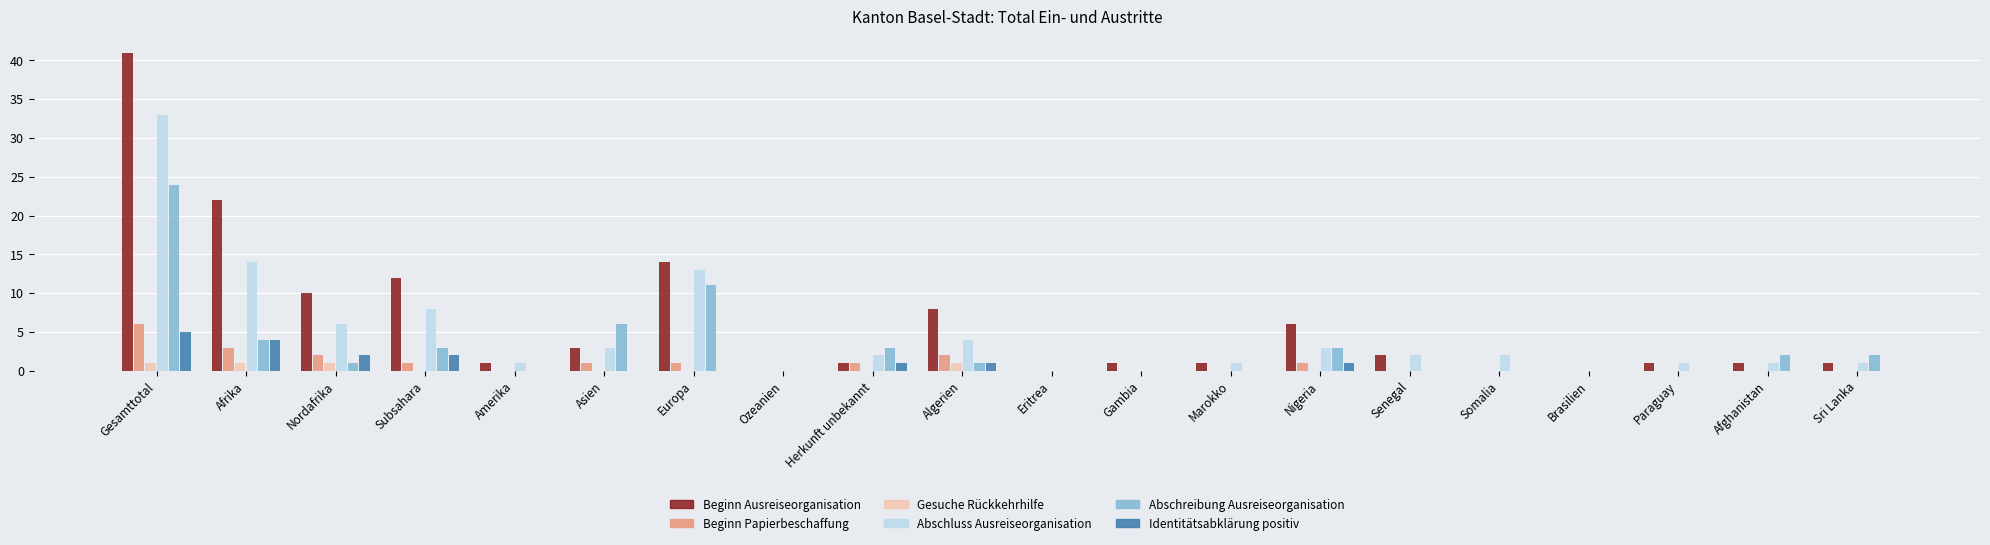

Between Algerien and Eritrea, which series saw the biggest shift?

Beginn Ausreiseorganisation